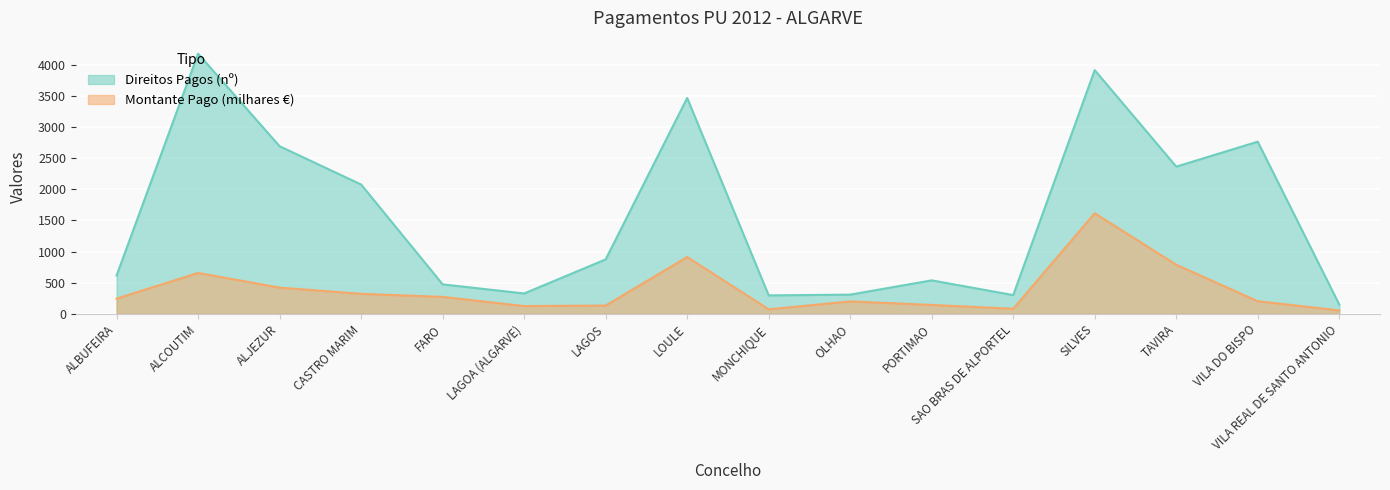

List the labels in order of Montante Pago (milhares €) value, smallest first.

VILA REAL DE SANTO ANTONIO, MONCHIQUE, SAO BRAS DE ALPORTEL, LAGOA (ALGARVE), LAGOS, PORTIMAO, OLHAO, VILA DO BISPO, ALBUFEIRA, FARO, CASTRO MARIM, ALJEZUR, ALCOUTIM, TAVIRA, LOULE, SILVES